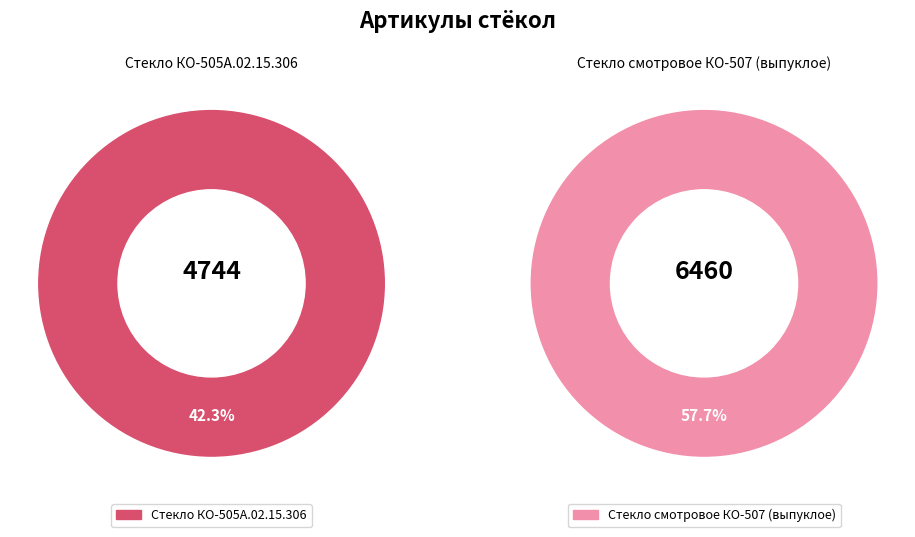

Is it true that Стекло КО-505А.02.15.306 is 35% of the pie?

False